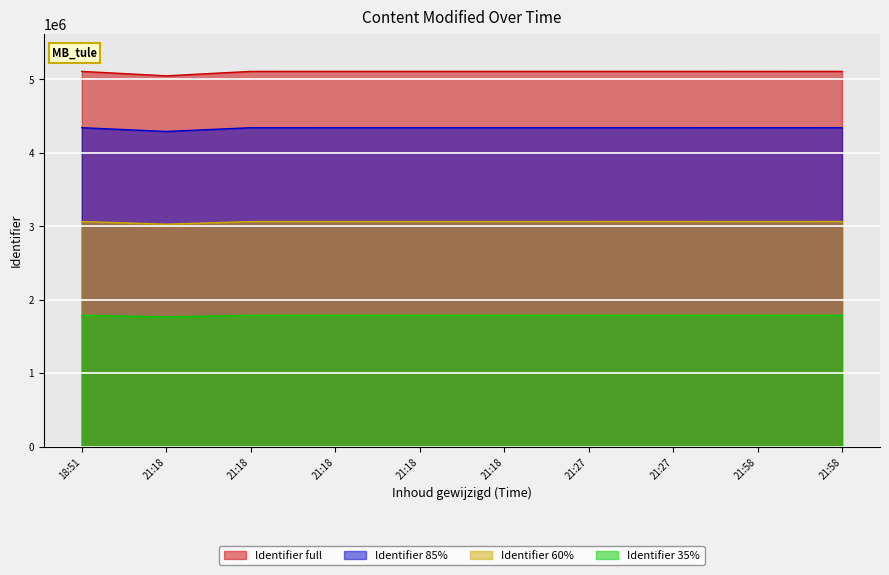

Does the chart display data point markers on the line(s)?

No